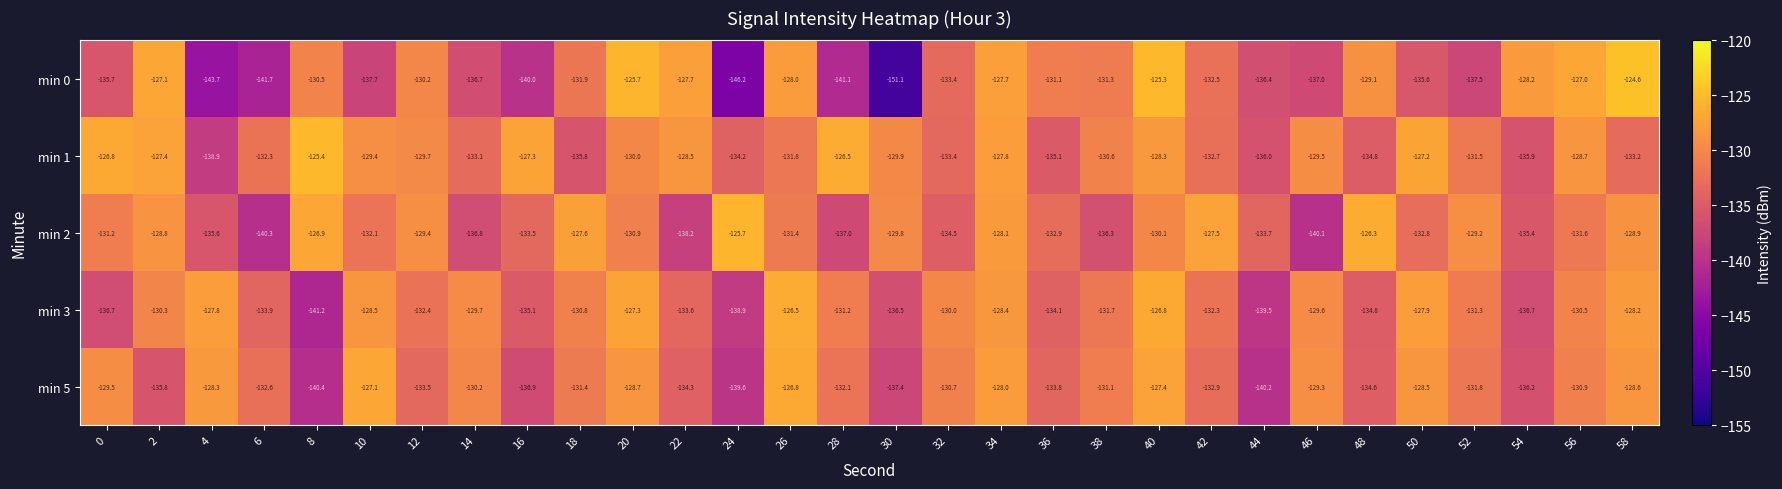

What is the total value across all series at 8?

-664.4